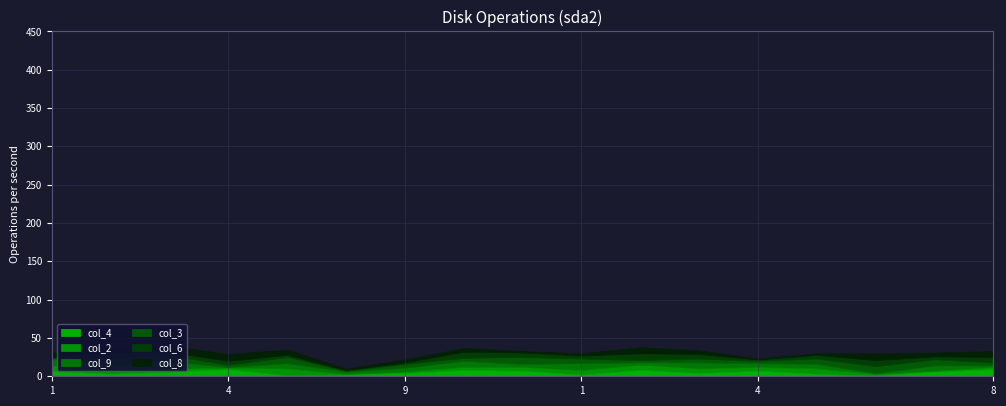

What is the sum of all col_6 values?

84